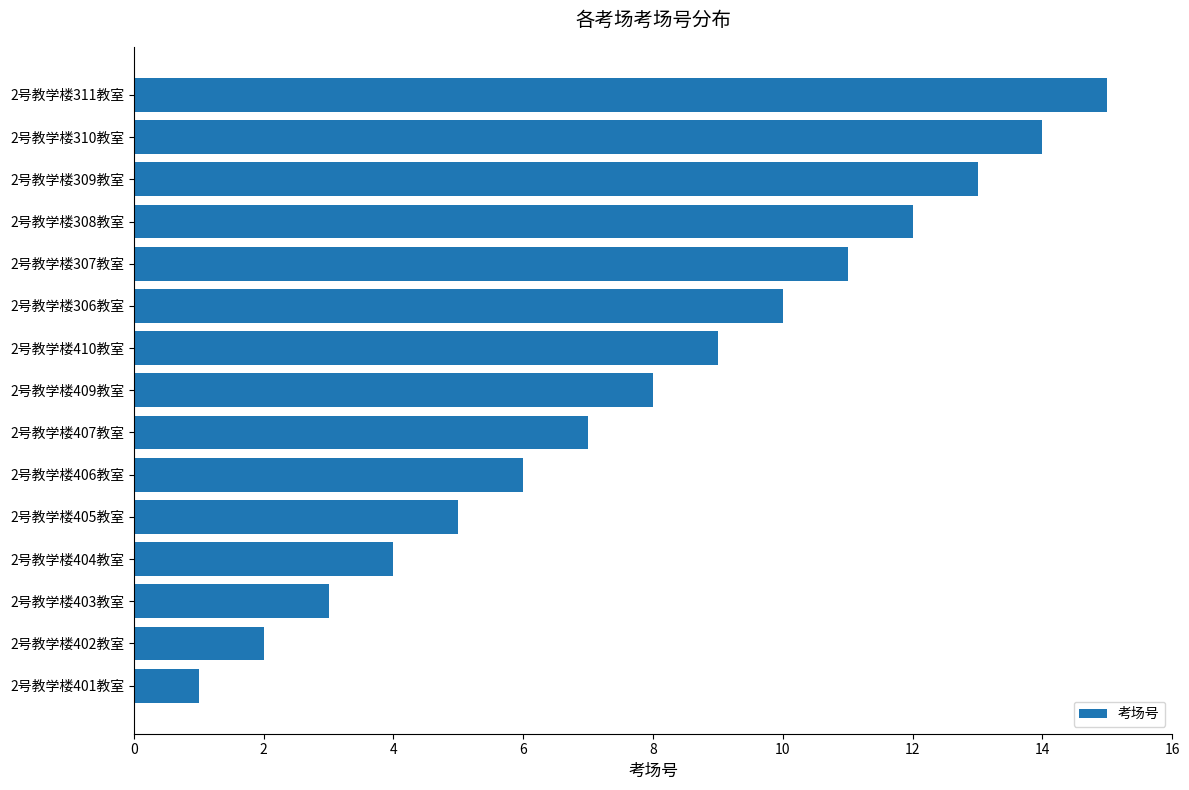

Rank the categories by value from lowest to highest.

2号教学楼401教室, 2号教学楼402教室, 2号教学楼403教室, 2号教学楼404教室, 2号教学楼405教室, 2号教学楼406教室, 2号教学楼407教室, 2号教学楼409教室, 2号教学楼410教室, 2号教学楼306教室, 2号教学楼307教室, 2号教学楼308教室, 2号教学楼309教室, 2号教学楼310教室, 2号教学楼311教室